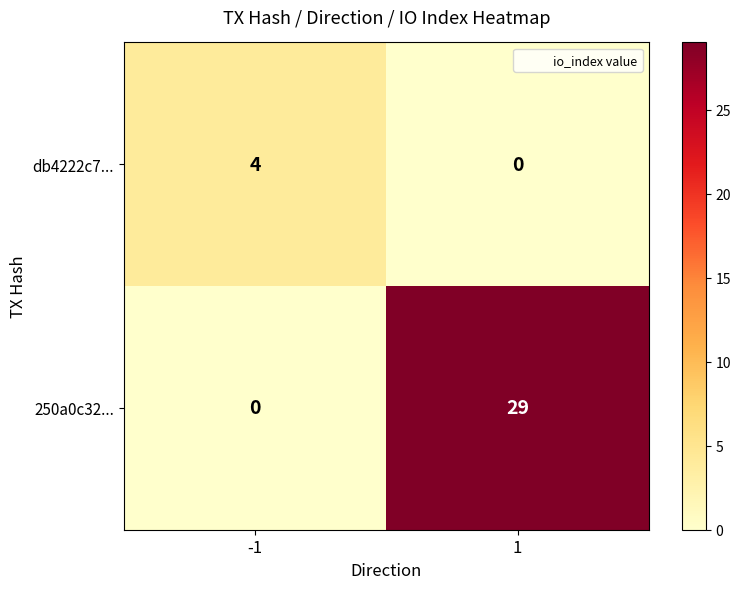

Which series has the widest spread of values?

250a0c32...